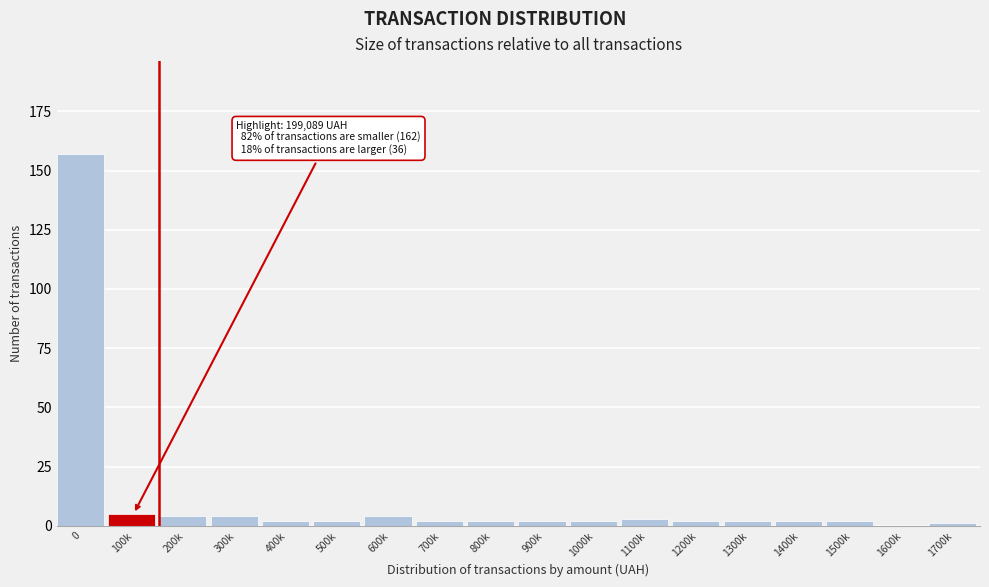

Reading left to right, transcribe all the data shown in this chart.

0=157	100k=5	200k=4	300k=4	400k=2	500k=2	600k=4	700k=2	800k=2	900k=2	1000k=2	1100k=3	1200k=2	1300k=2	1400k=2	1500k=2	1600k=0	1700k=1